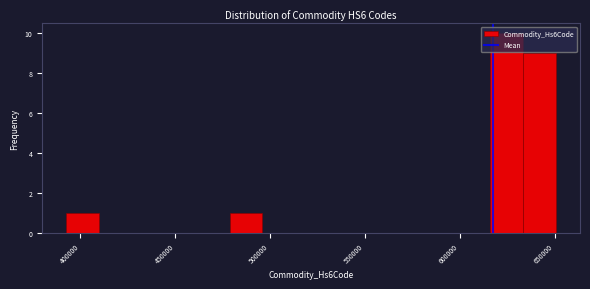

Around what value on the x-axis is the tallest bar? Give the approximate position of its centre, as read against the axis.

625000